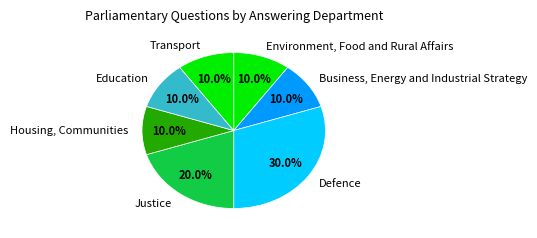

How many segments does this pie chart have?

7